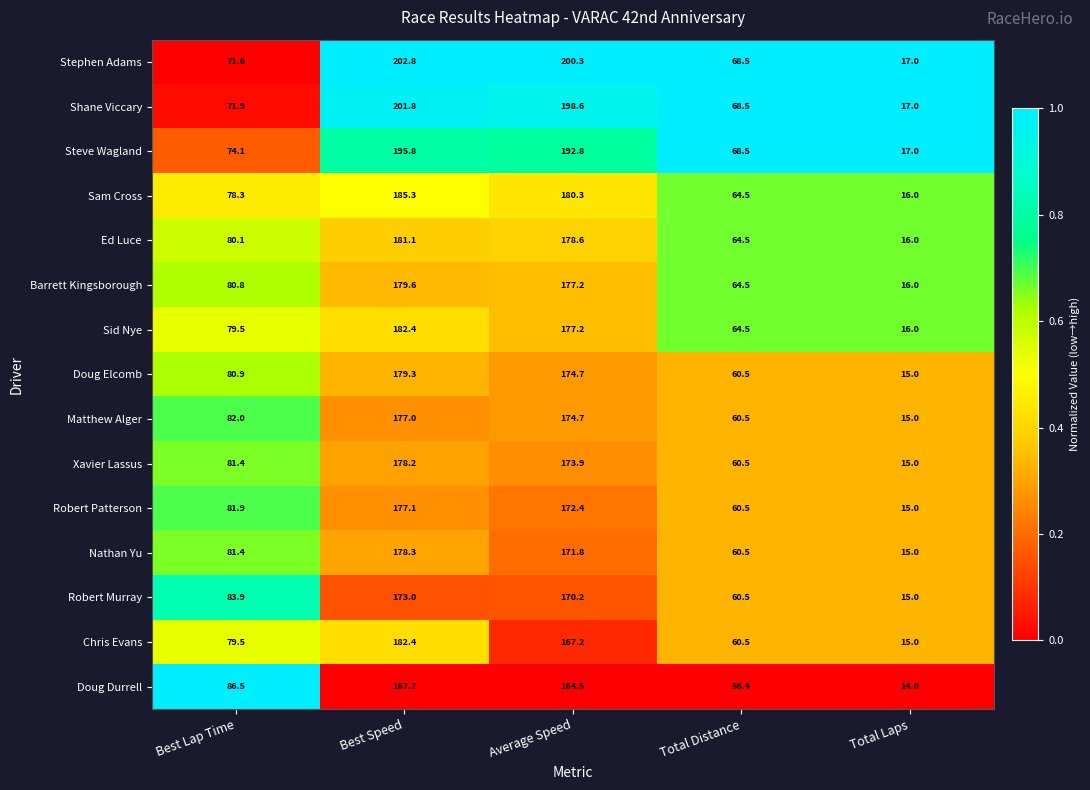

What is the difference between the maximum and second lowest values in the Steve Wagland series?

127.3